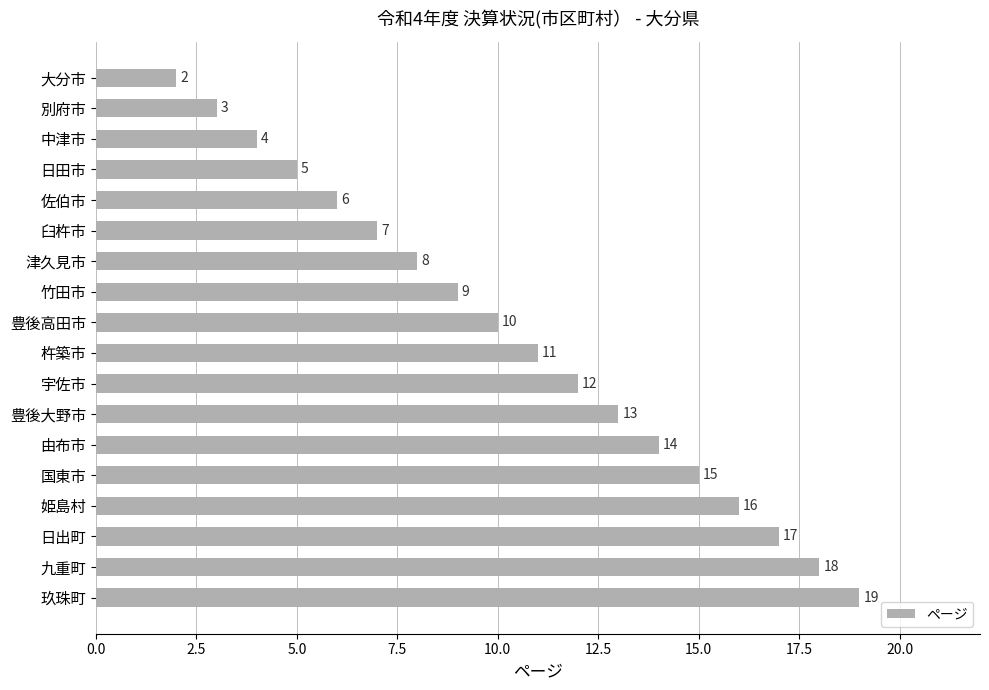

What is the sum of the values at 別府市 and 臼杵市?

10